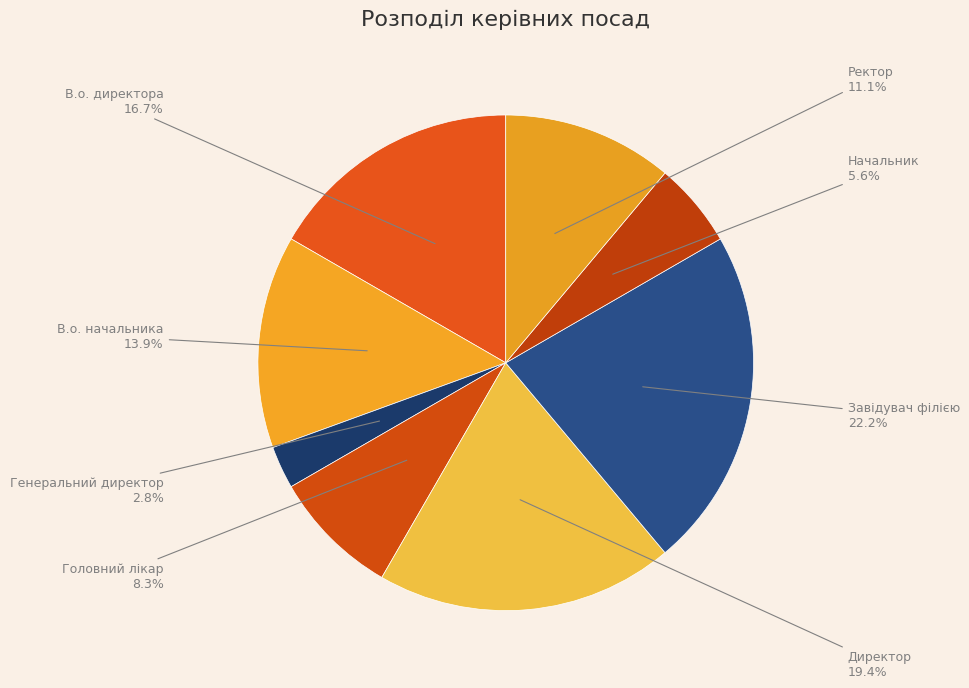

Between В.о. директора and Начальник, which is larger?

В.о. директора